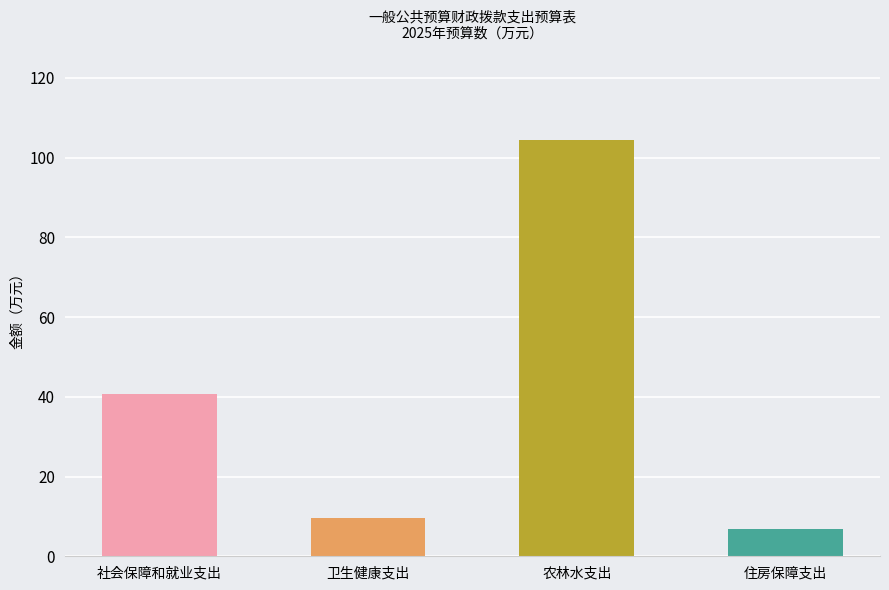

The value at 卫生健康支出 is 5.4. True or false?

False